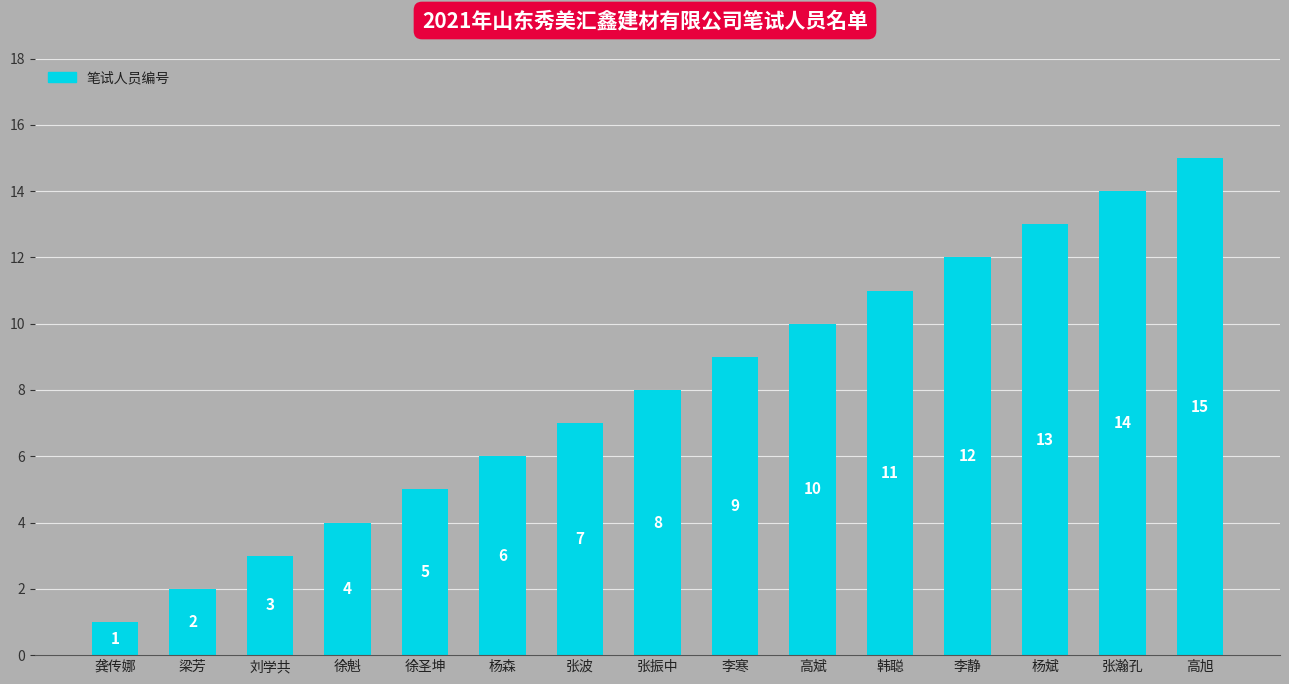

What is the label of the 12th bar from the right?

徐魁